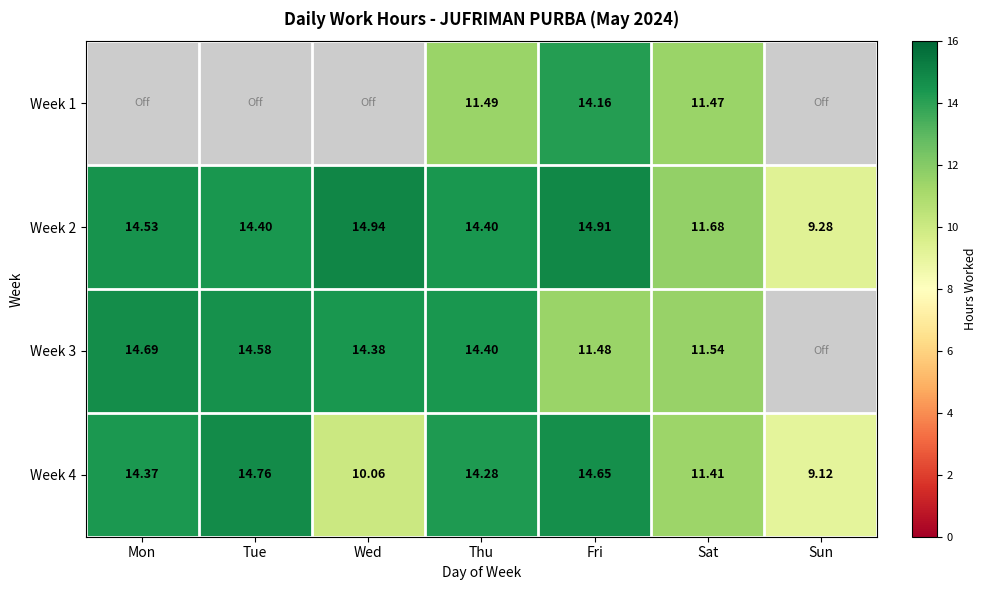

Where does the Week 2 series first go above 14?

Mon